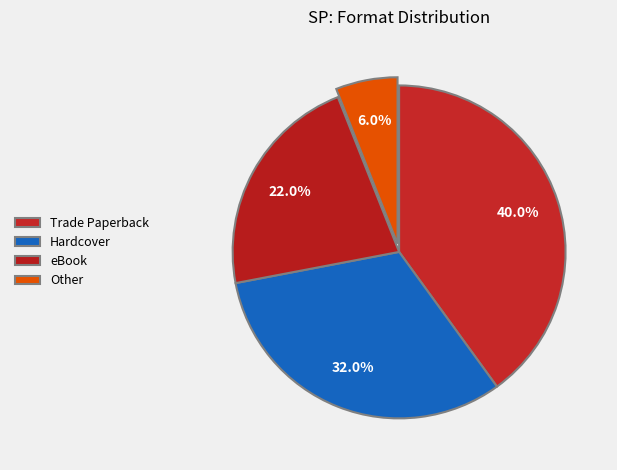

Count the number of slices in the pie.

4